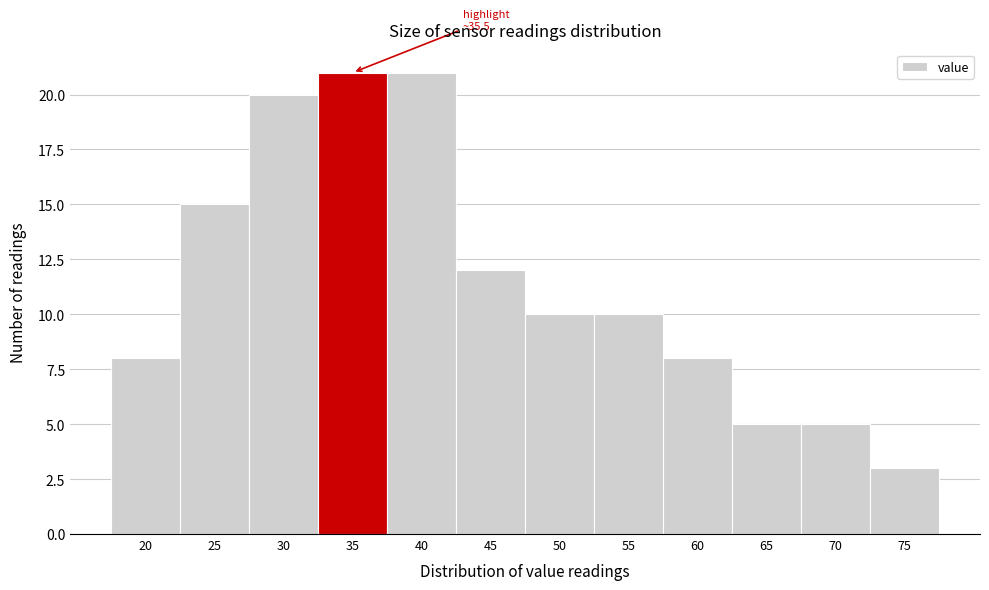

Reading right to left, transcribe all the data shown in this chart.

3	5	5	8	10	10	12	21	21	20	15	8